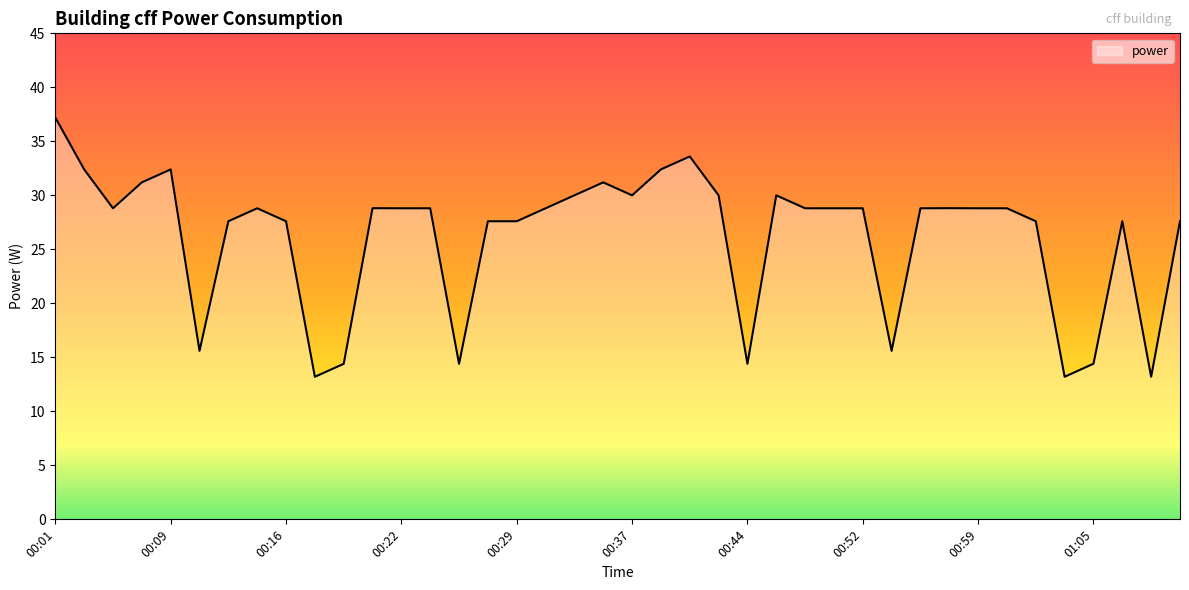

What is the minimum value shown in the chart?

13.2